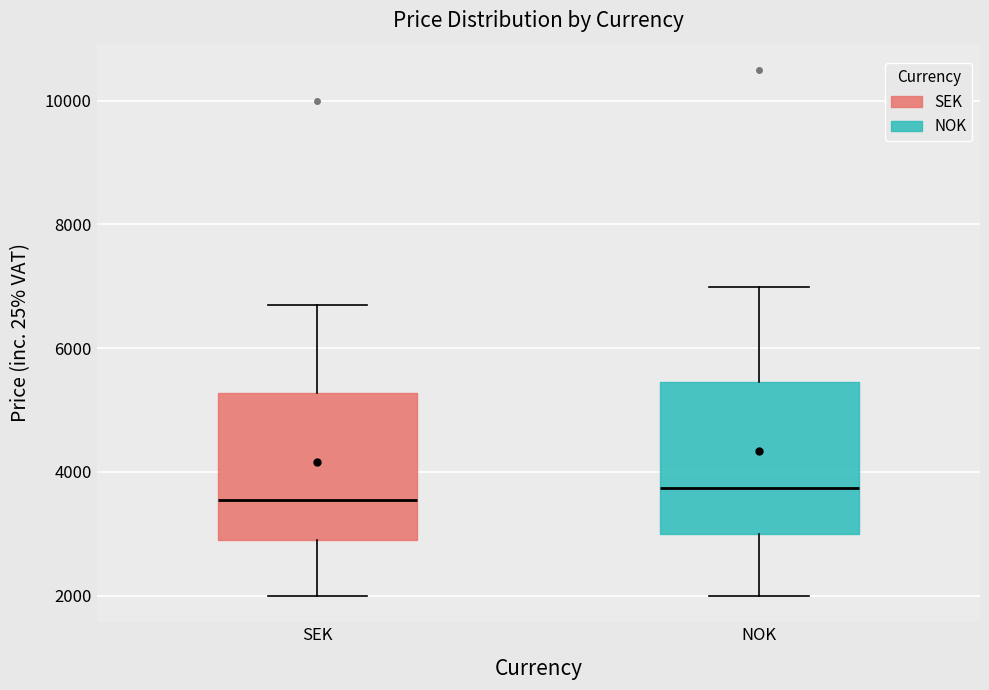

Reading left to right, read every box against the y-axis: the position of its median line, the range the box covers, and the ends of its whiskers. The values are not printed on the chart, so give them approximately, as read against the axis.

SEK: median 3600, box 2800 to 5200, whiskers 2000 to 6600
NOK: median 3800, box 3000 to 5400, whiskers 2000 to 7000